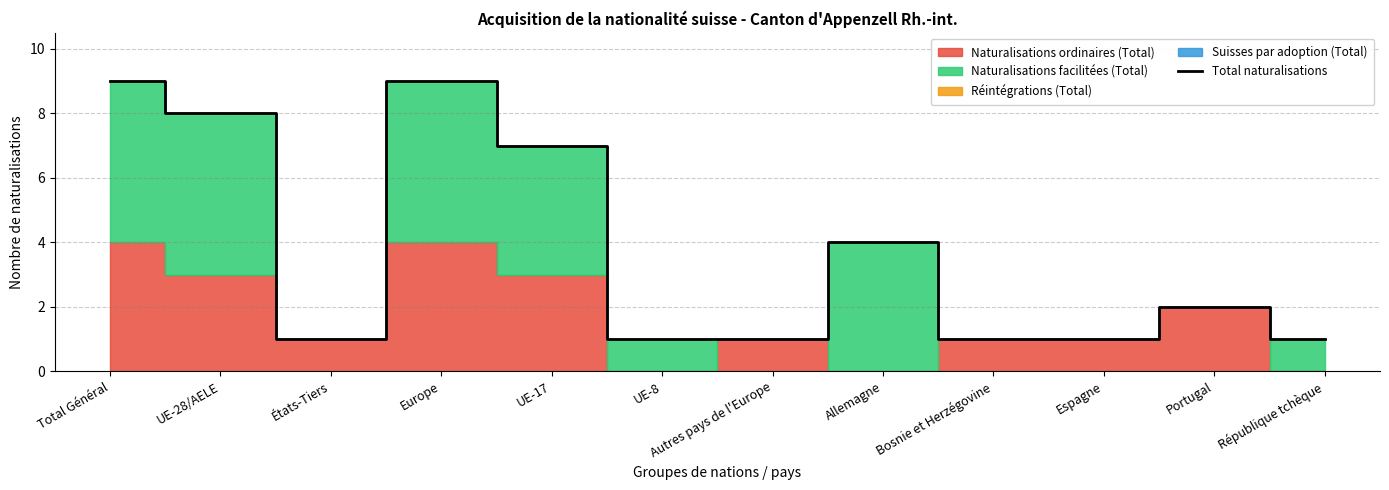

What value does the data have at UE-28/AELE?

8